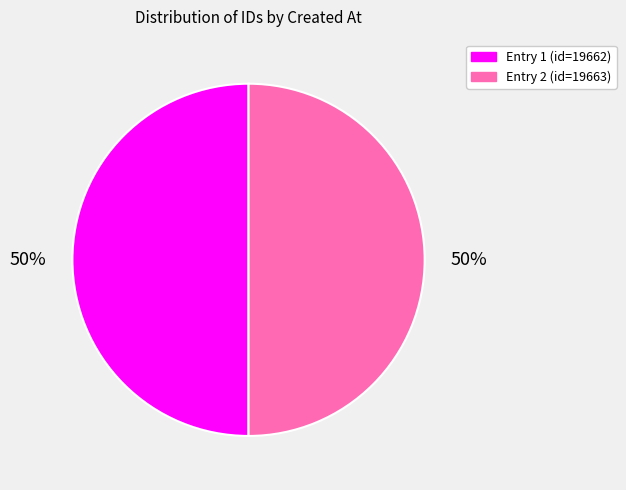

Is it true that Entry 2 (id=19663) is 40% of the pie?

False